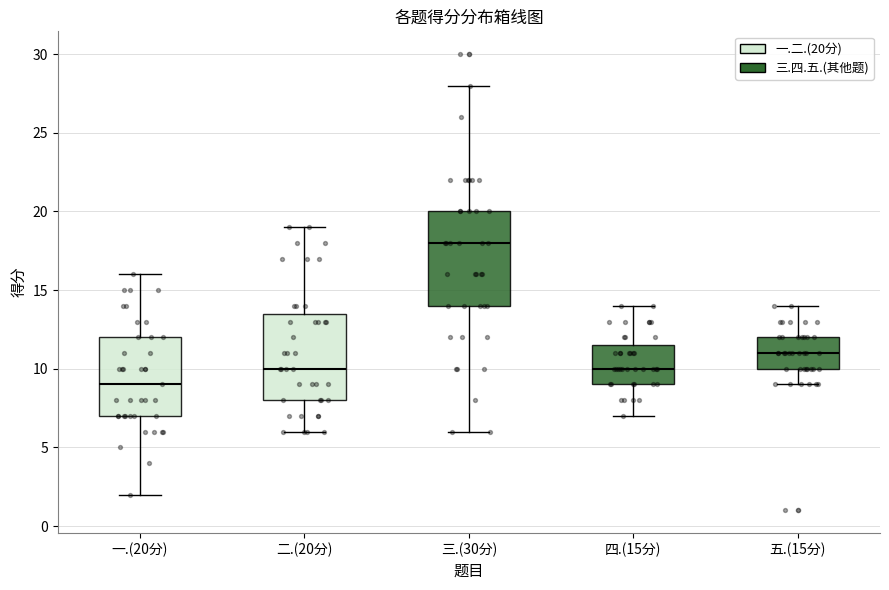

Which box has the lowest median line?

一.(20分)